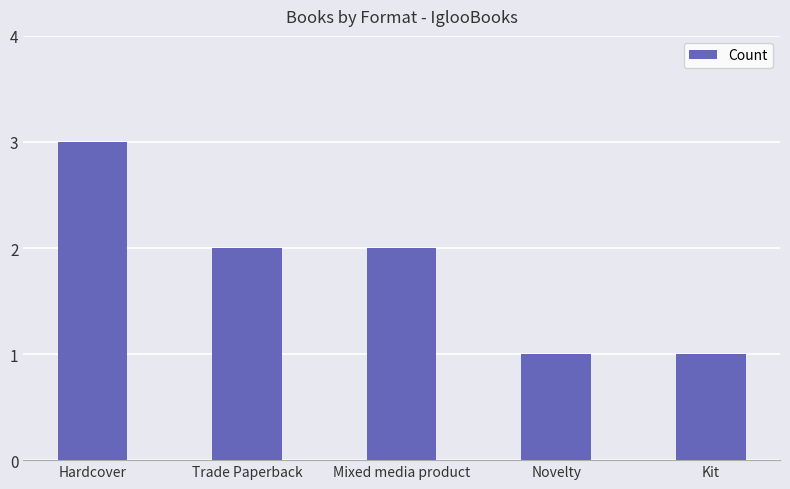

Which has a higher value, Kit or Trade Paperback?

Trade Paperback